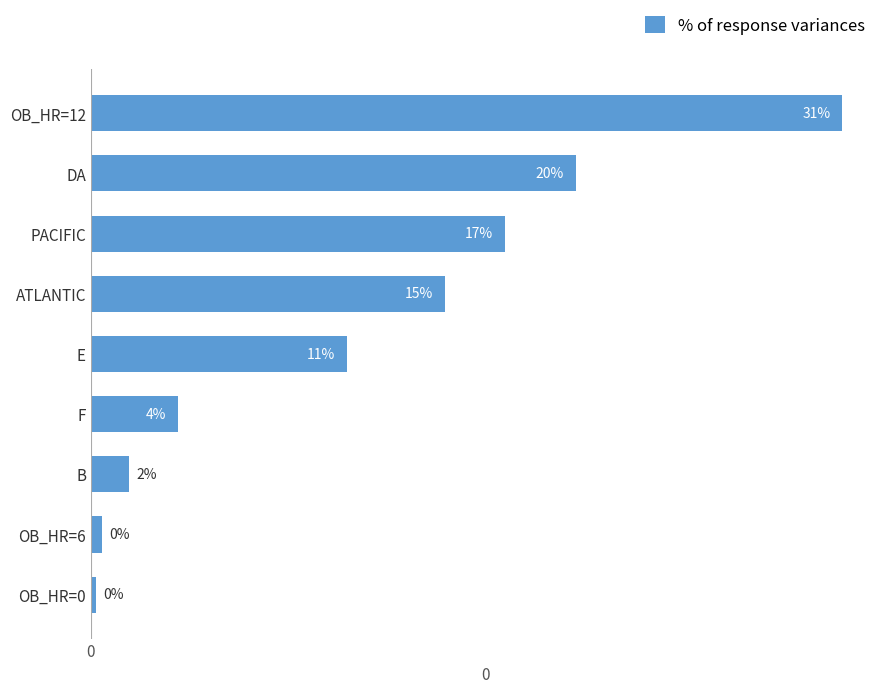

Does the chart contain any negative values?

No